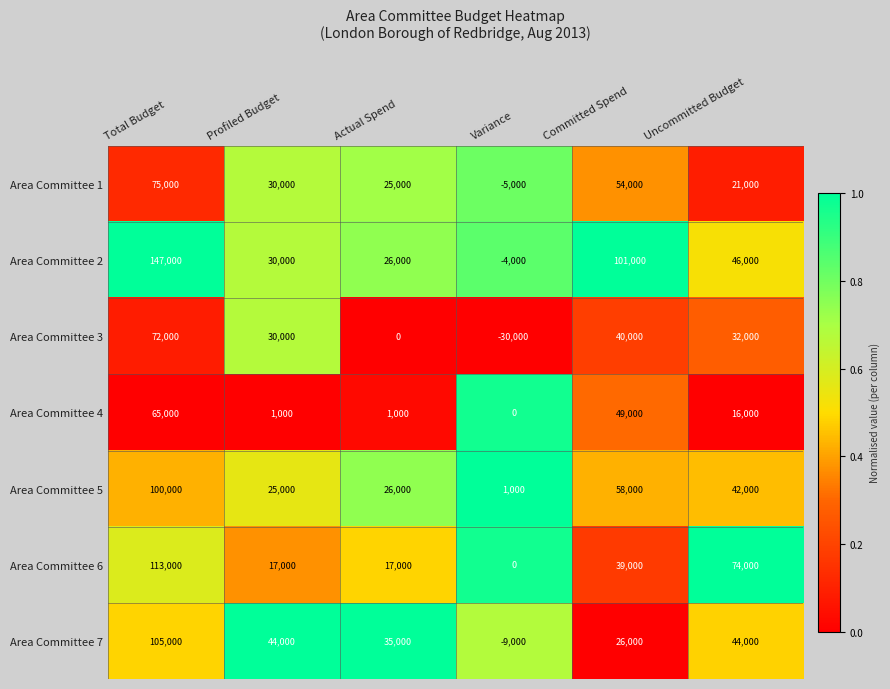

Between Total Budget and Actual Spend, which series saw the biggest shift?

Area Committee 2